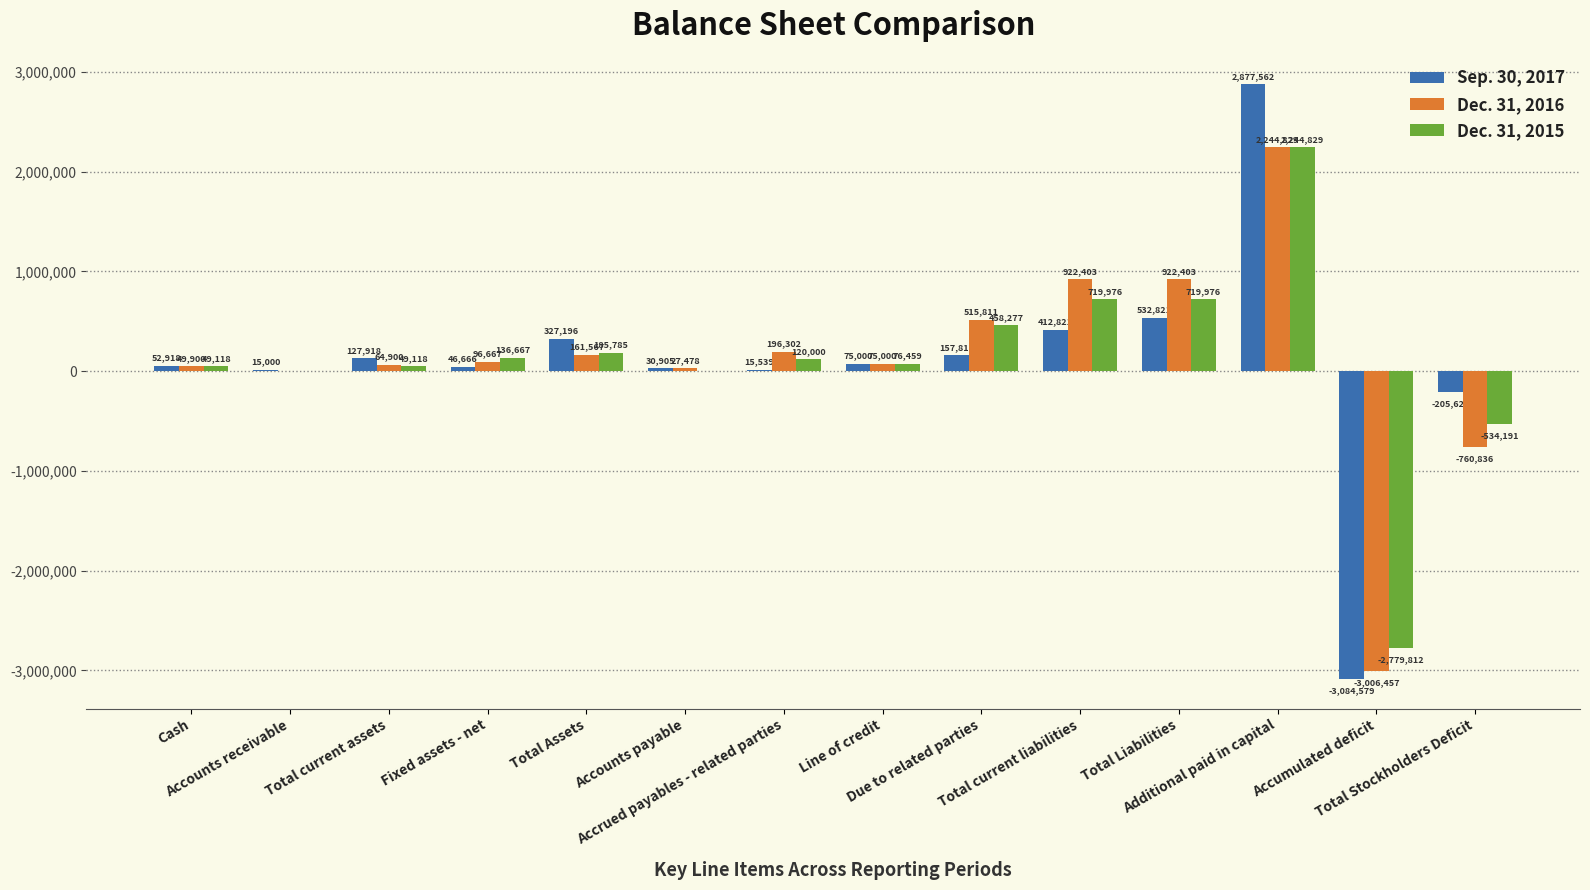

Which series has the largest total across all categories?

Dec. 31, 2016